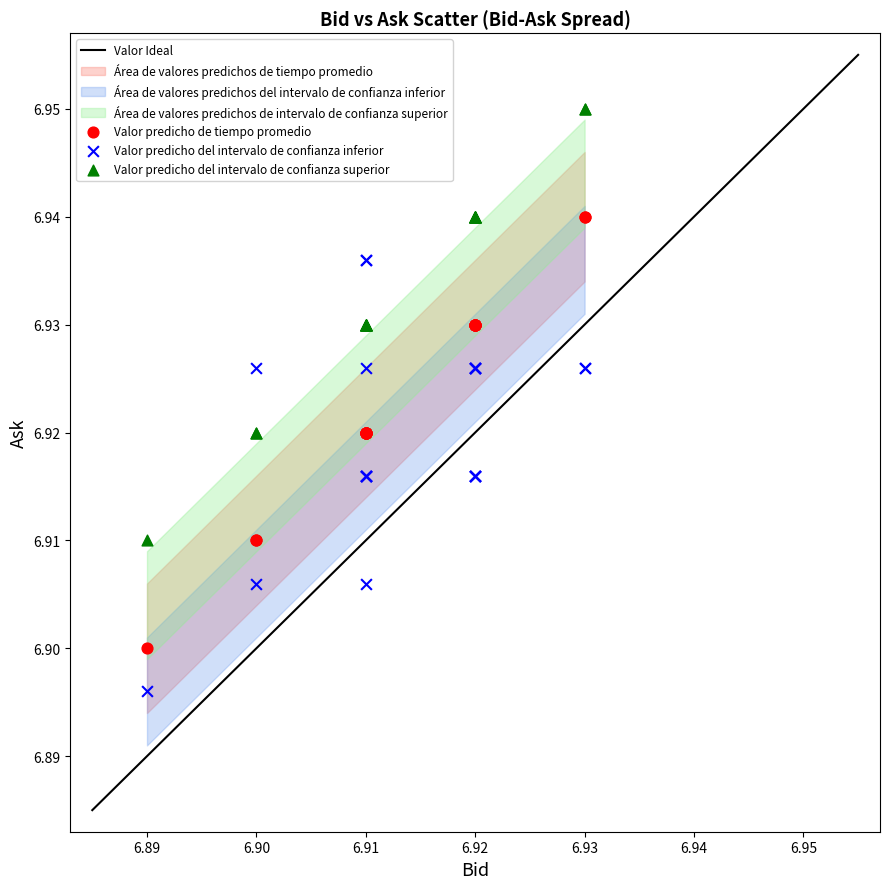

Which series contains the highest Y value?

Valor predicho del intervalo de confianza superior